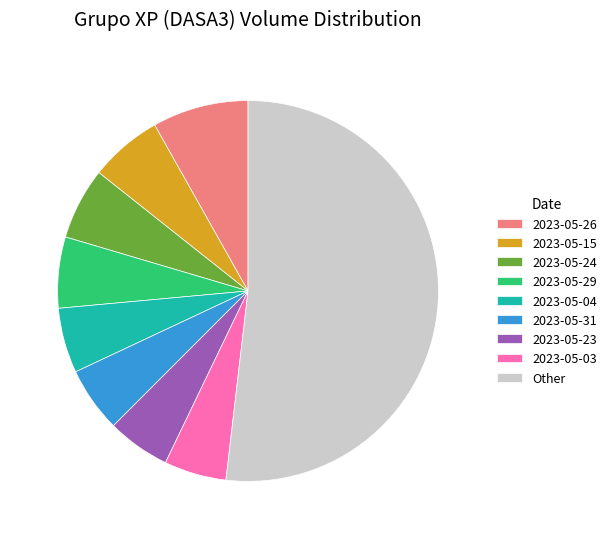

Between 2023-05-29 and 2023-05-04, which is larger?

2023-05-29